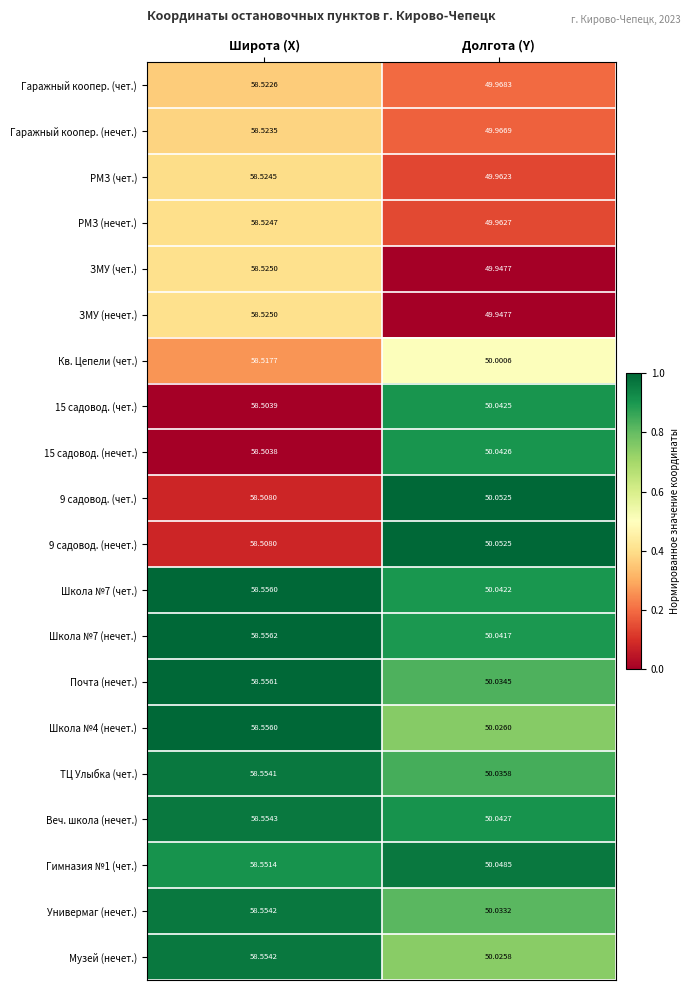

Where does the ТЦ Улыбка (чет.) series first go above 58?

Широта (X)